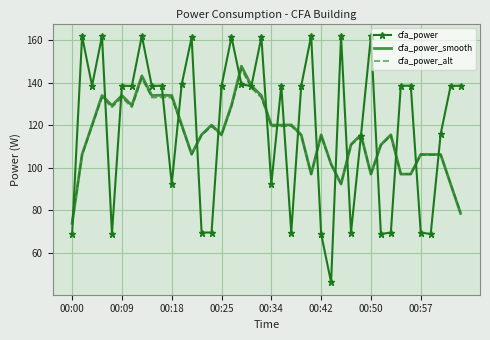

Which series has the largest range (max minus min)?

cfa_power